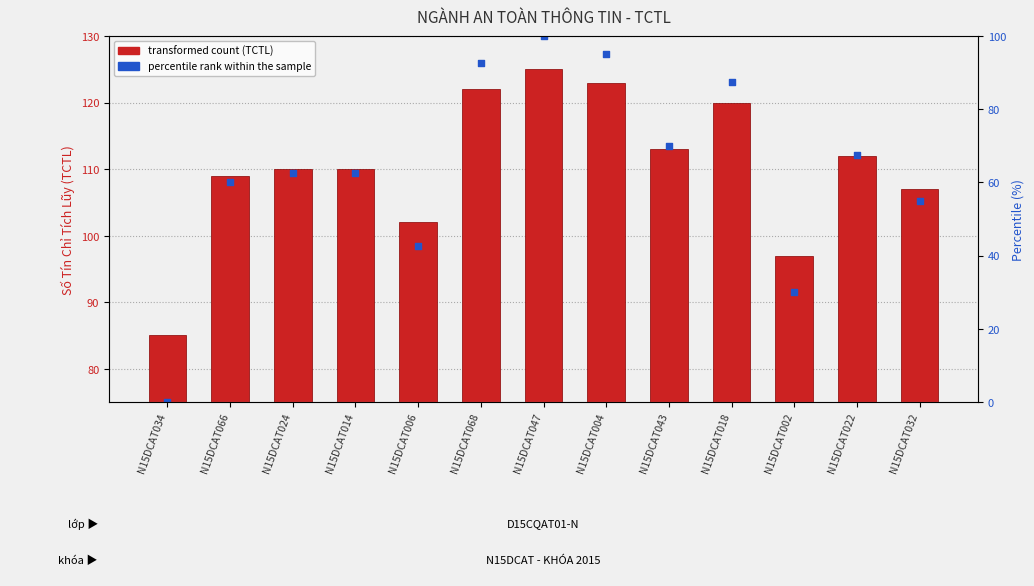

Which series contains the highest Y value?

percentile rank within the sample